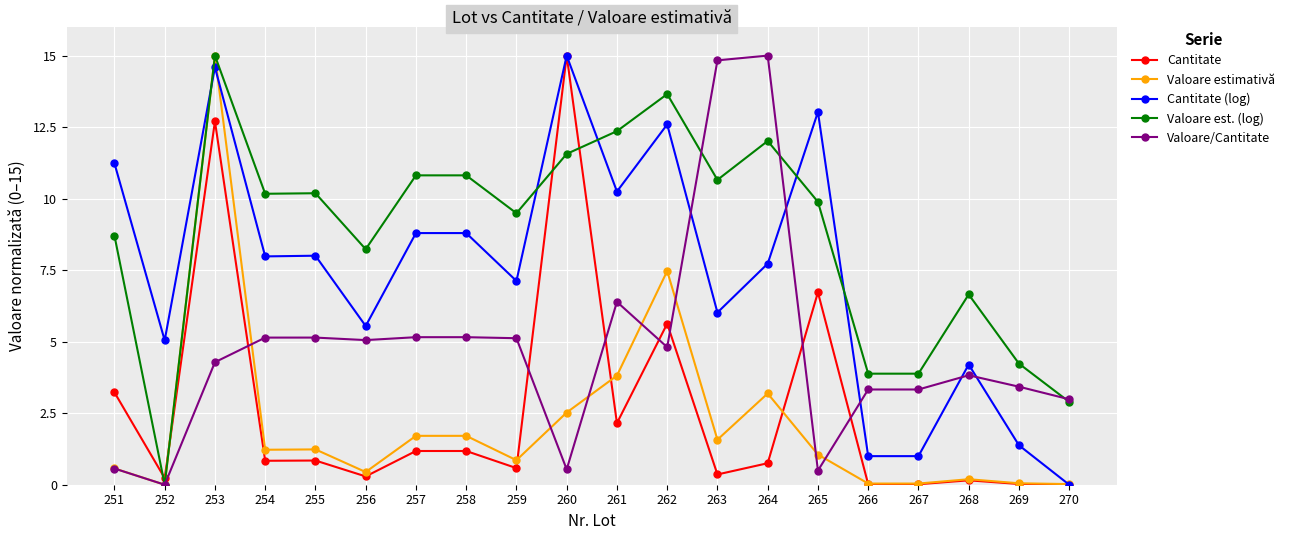

What is the value of the Cantitate (log) point at the 1st from the left?

11.2